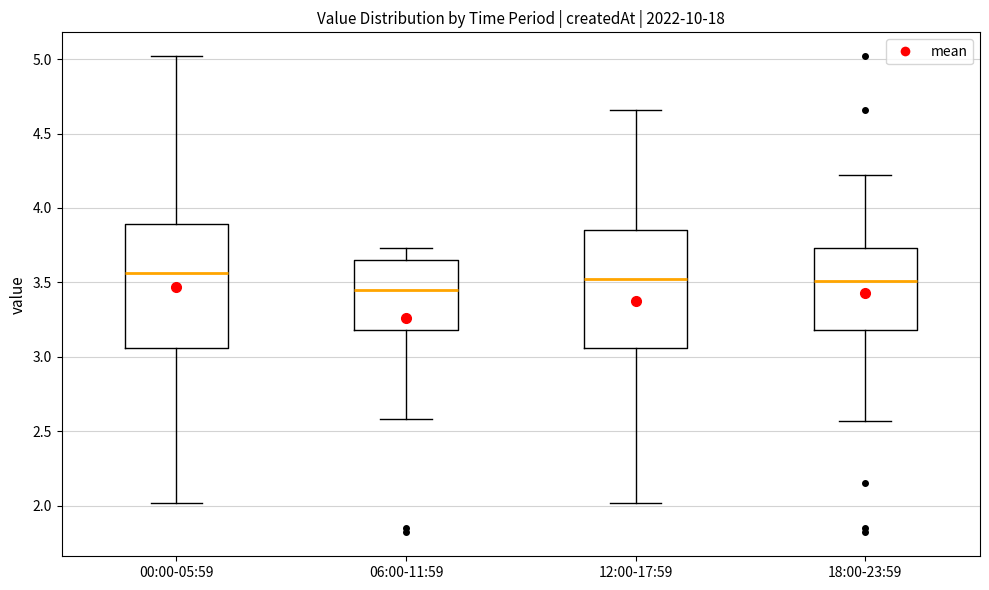

Where is the lower edge of the box for 06:00-11:59 on the y-axis? The values are not printed on the chart, so give them approximately, as read against the axis.

3.20